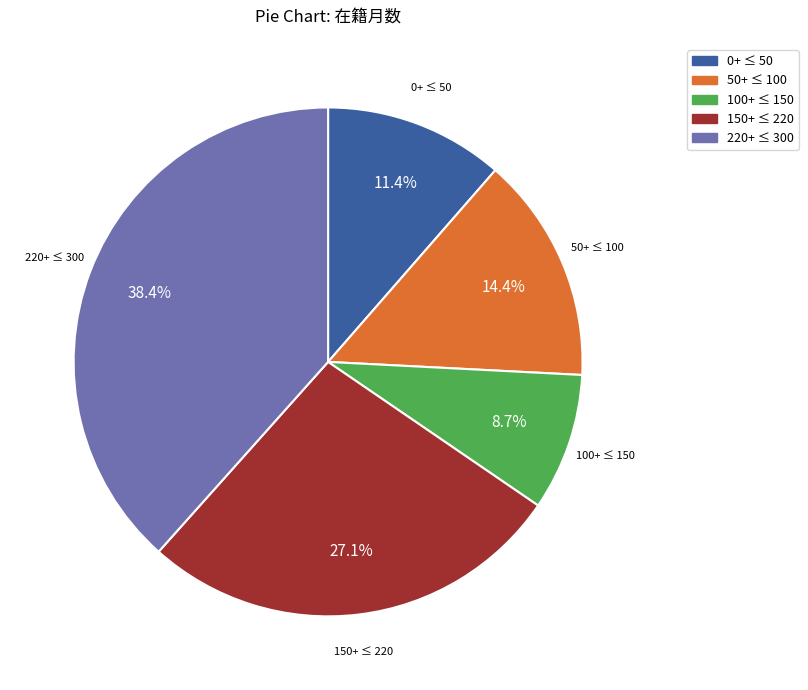

Is there any slice that represents more than half of the pie?

No